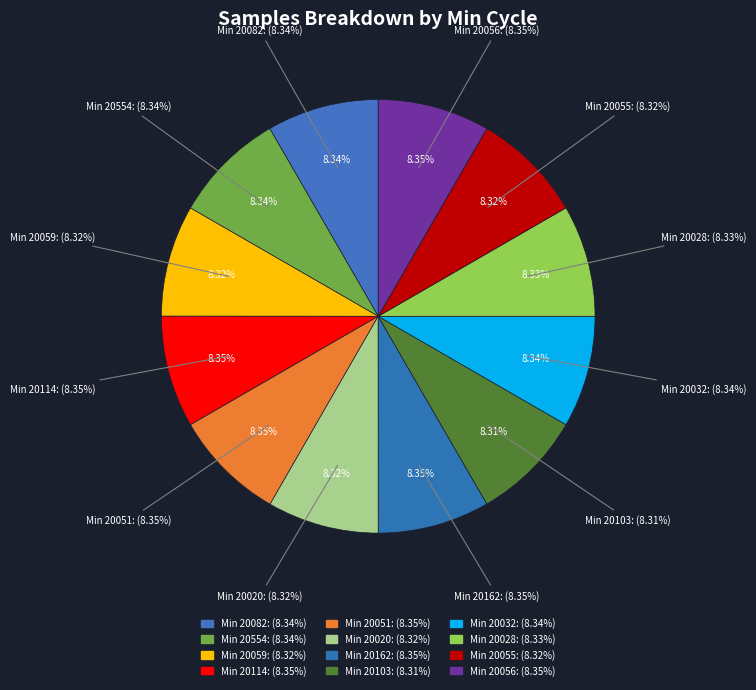

How many segments does this pie chart have?

12